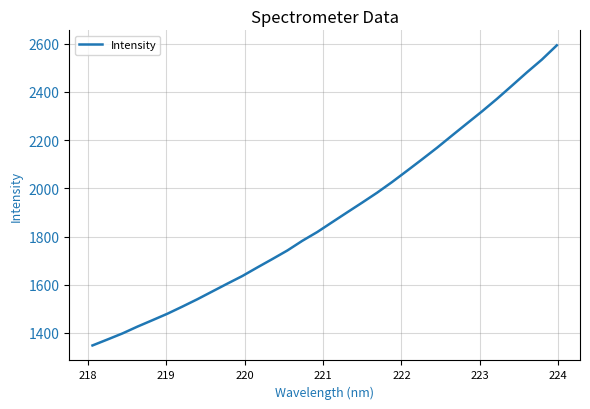

What is the difference between the maximum and minimum values?

1245.2